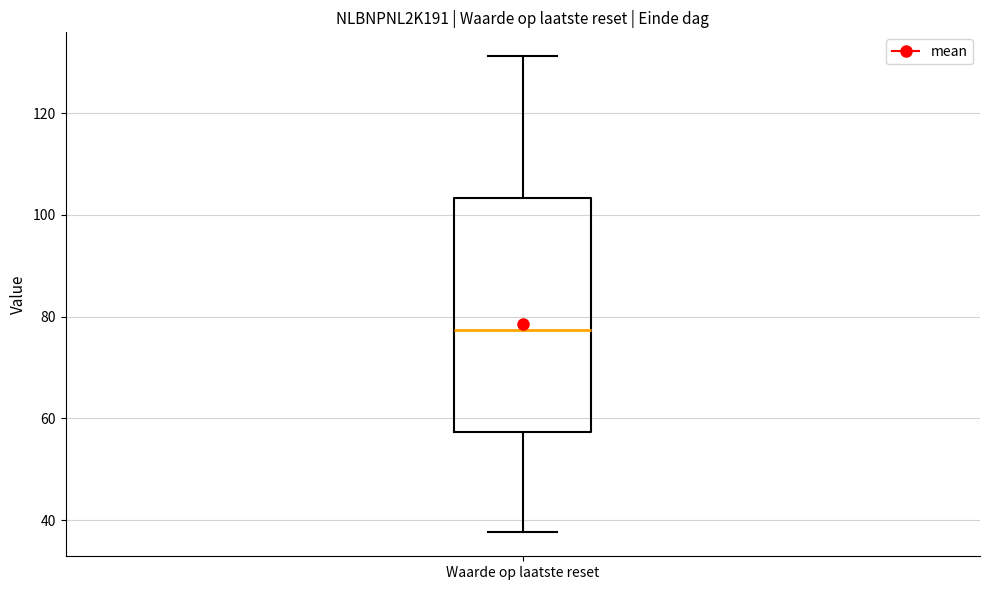

Where is the upper edge of the box for Waarde op laatste reset on the y-axis? The values are not printed on the chart, so give them approximately, as read against the axis.

104